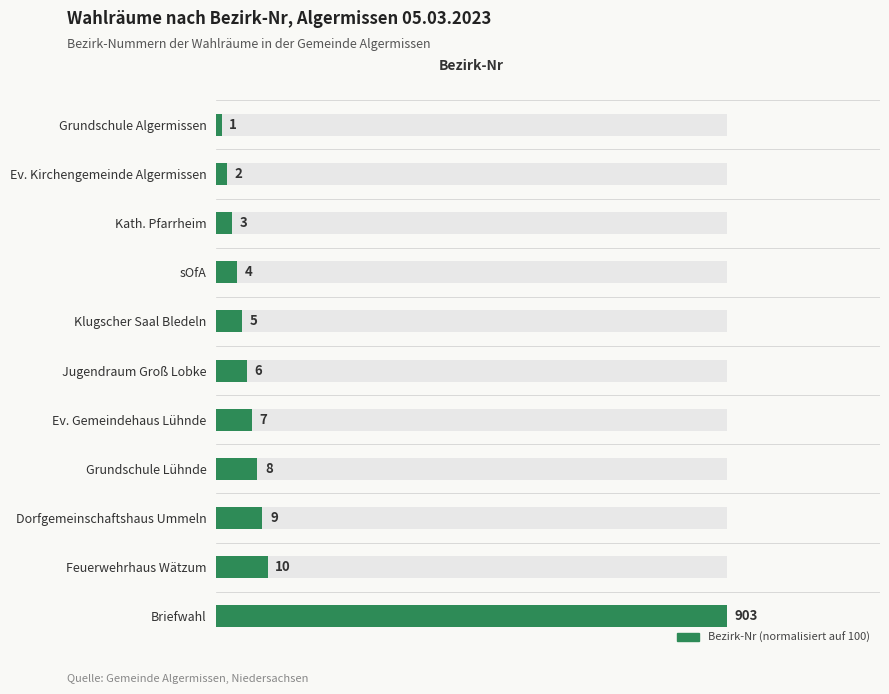

How many distinct data groups are displayed?

1